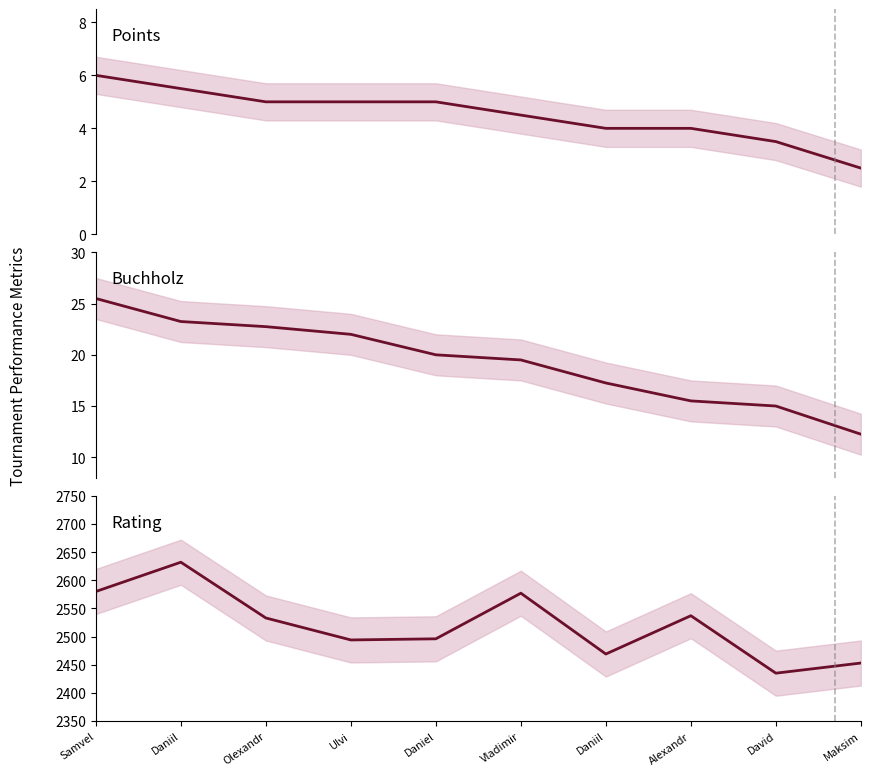

What is the total value across all series at David?

2453.5